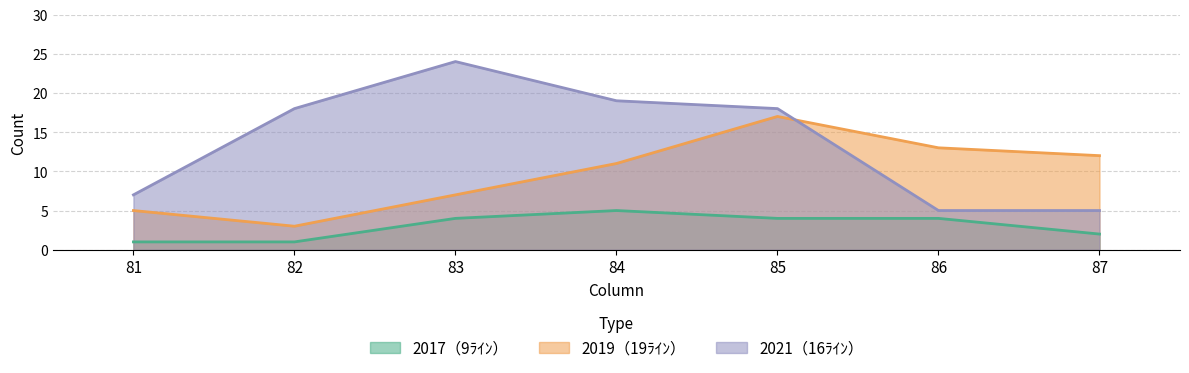

Read the 2021（16ﾗｲﾝ） value at 83.

24